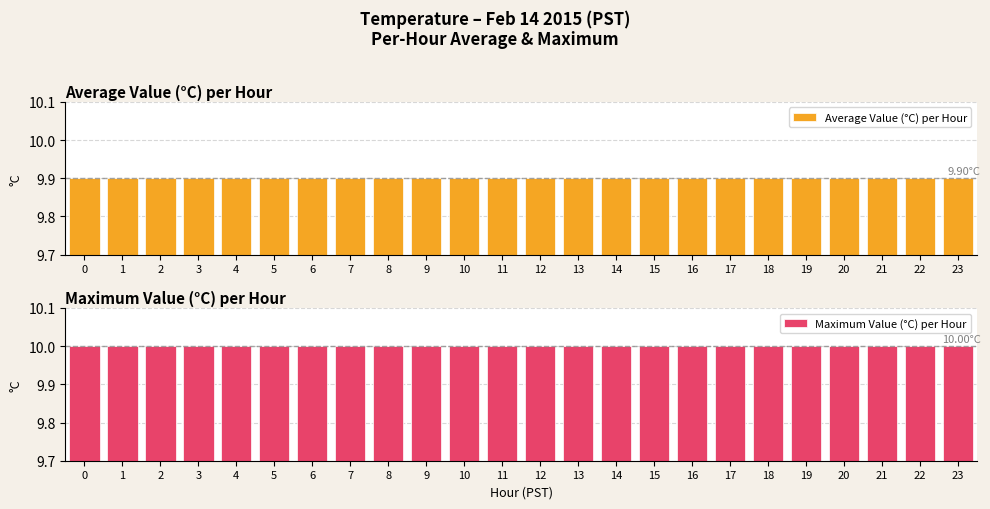

The value of Average Value (°C) per Hour at 16 is 9.9. True or false?

True